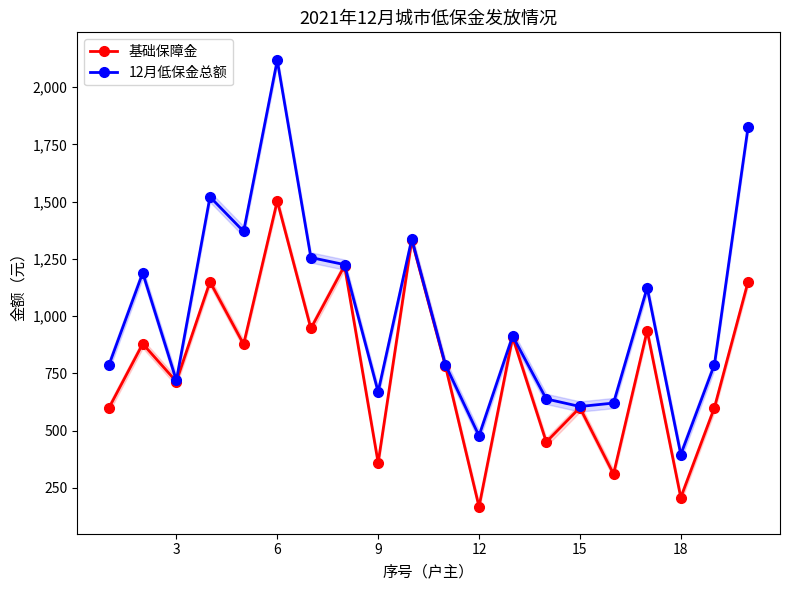

In 基础保障金, how many points are higher than both neighbors (excluding endpoints)?

8